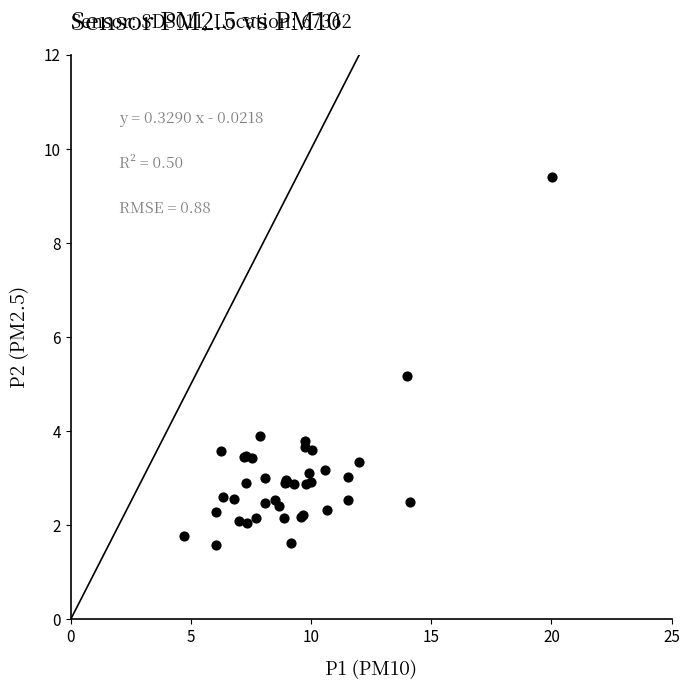

What Y value in the scatter plot is closest to 5?

5.2